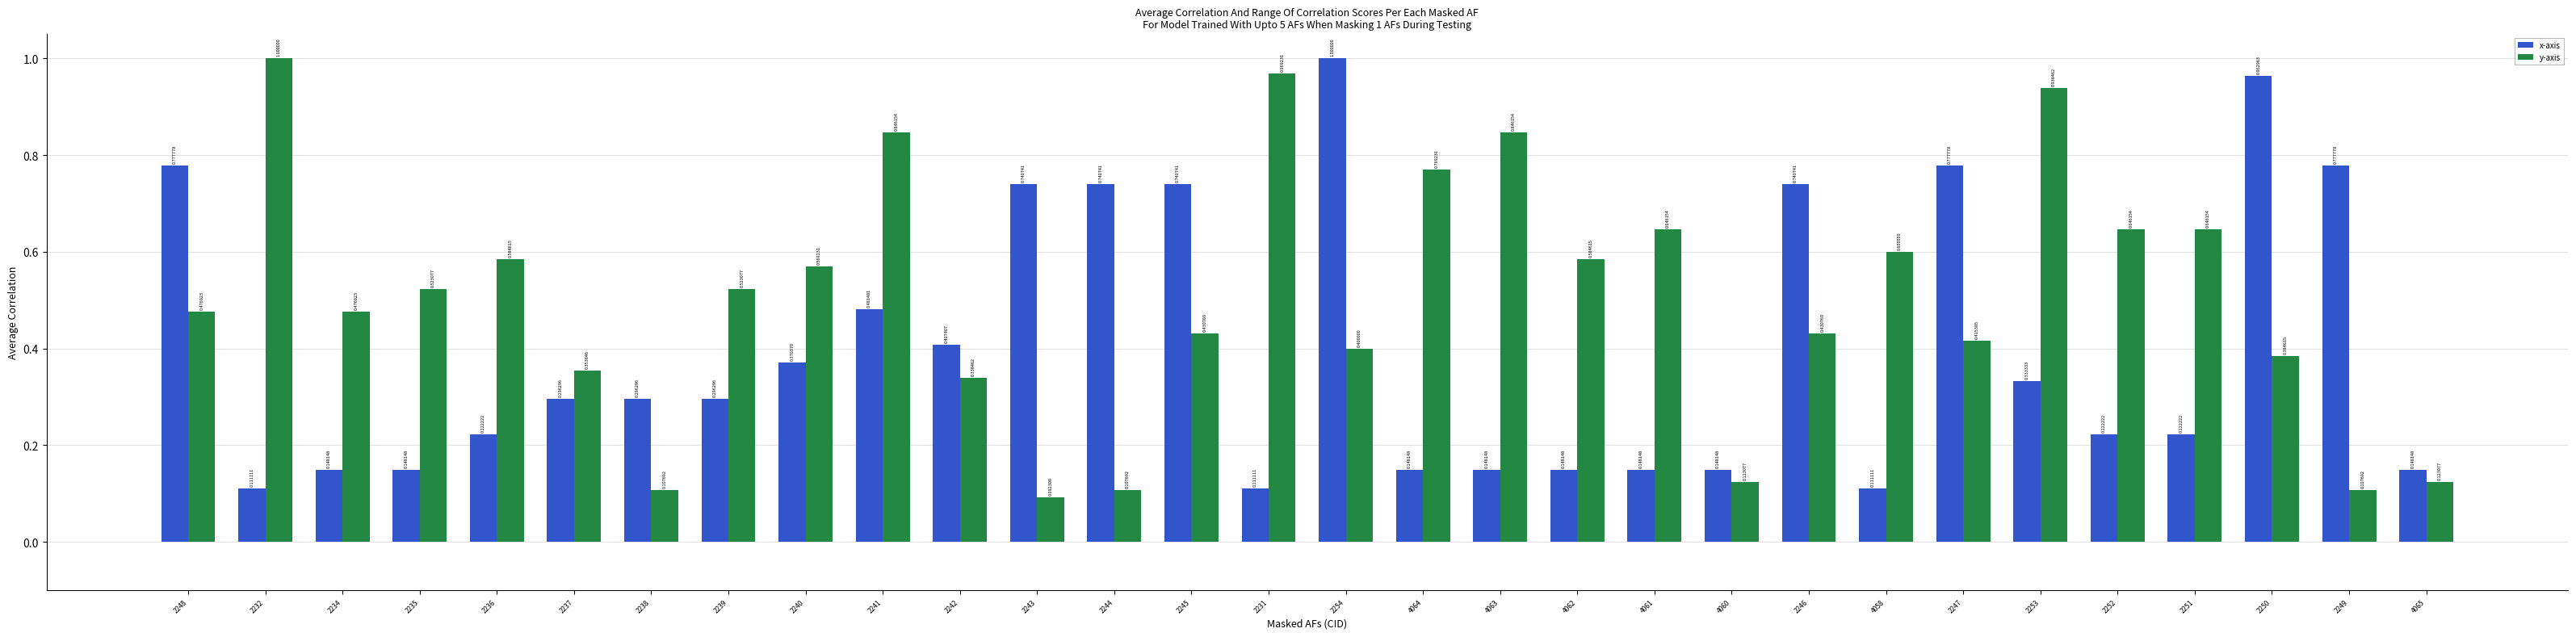

What is the sum of the y-axis values at 2232 and 2243?

1.1